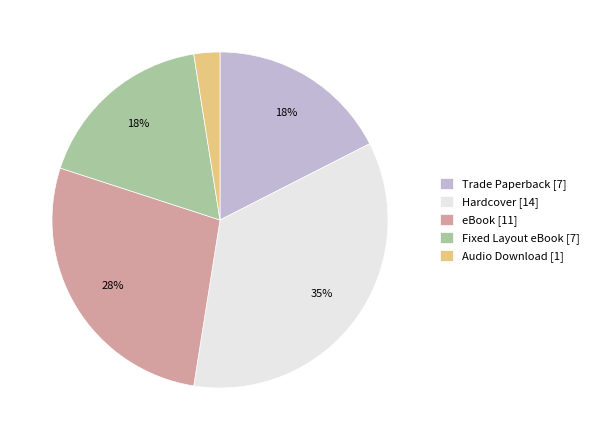

How many slices are in this pie chart?

5